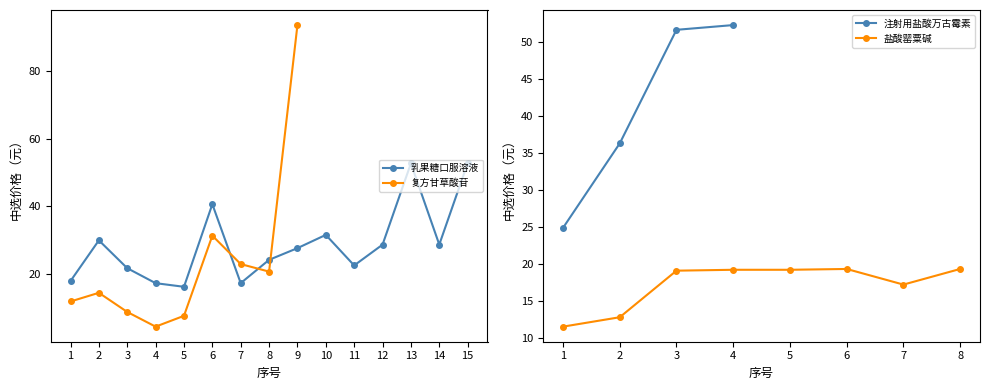

The value of 乳果糖口服溶液 at 12 is 28.7. True or false?

True